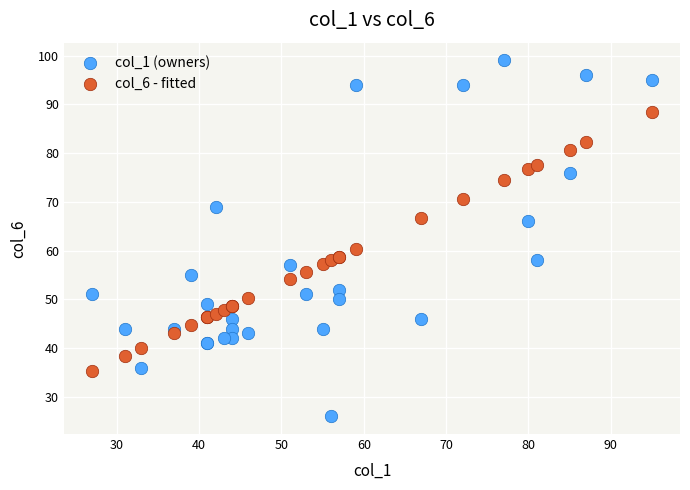

Which series contains the lowest Y value?

col_1 (owners)